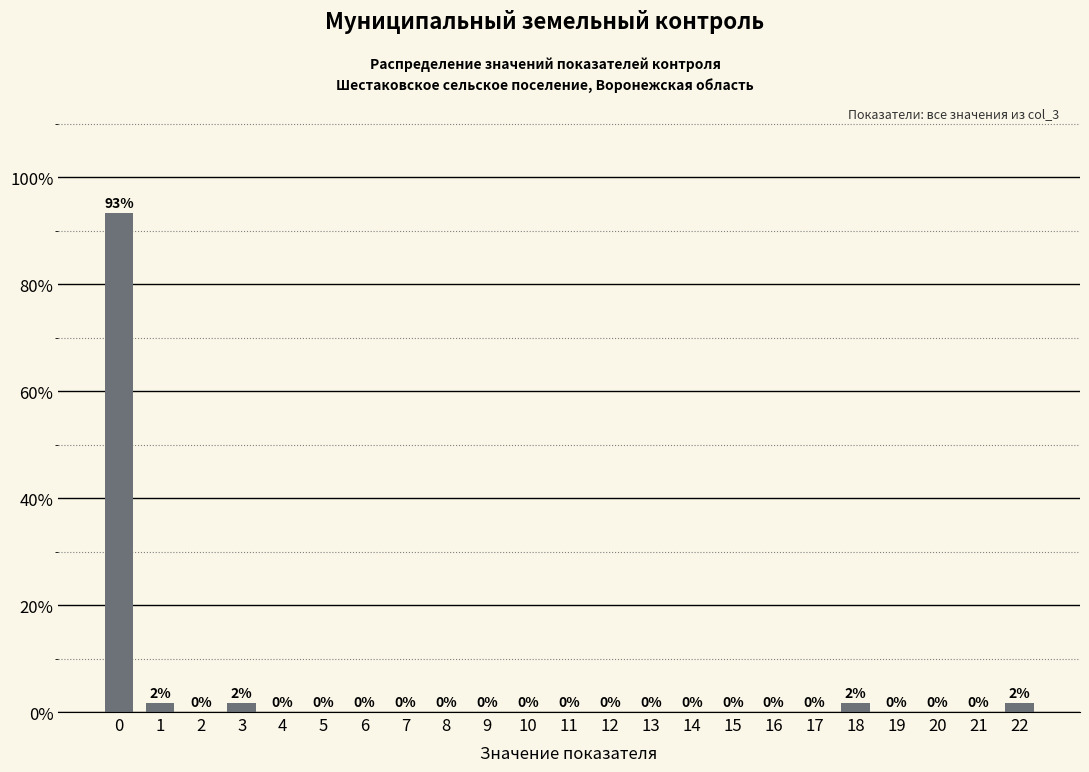

Is it true that the value at 15 is -42.1?

False